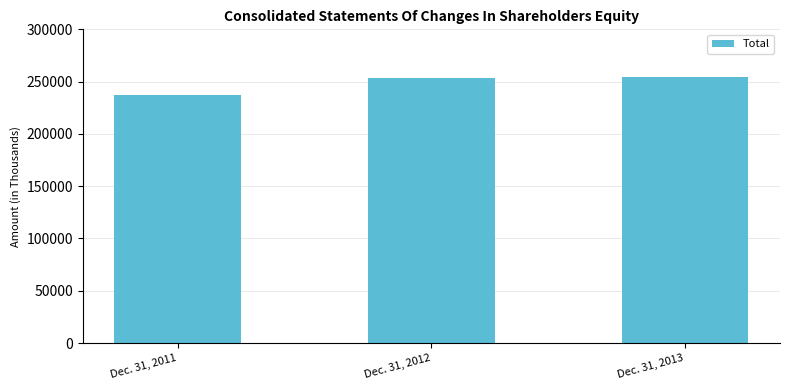

Rank the categories by value from highest to lowest.

Dec. 31, 2013, Dec. 31, 2012, Dec. 31, 2011